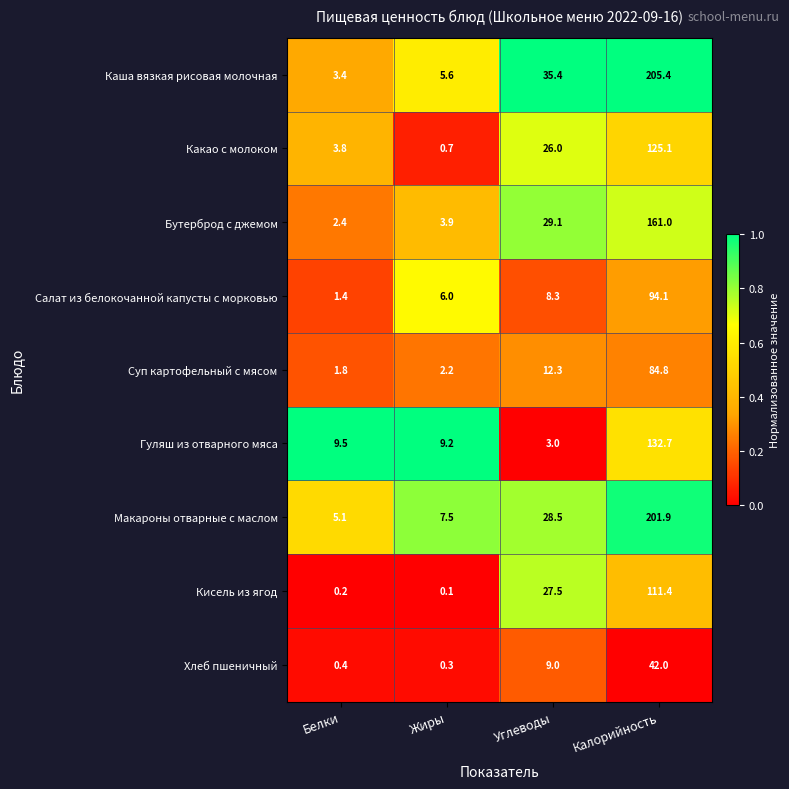

Which series has the widest spread of values?

Каша вязкая рисовая молочная